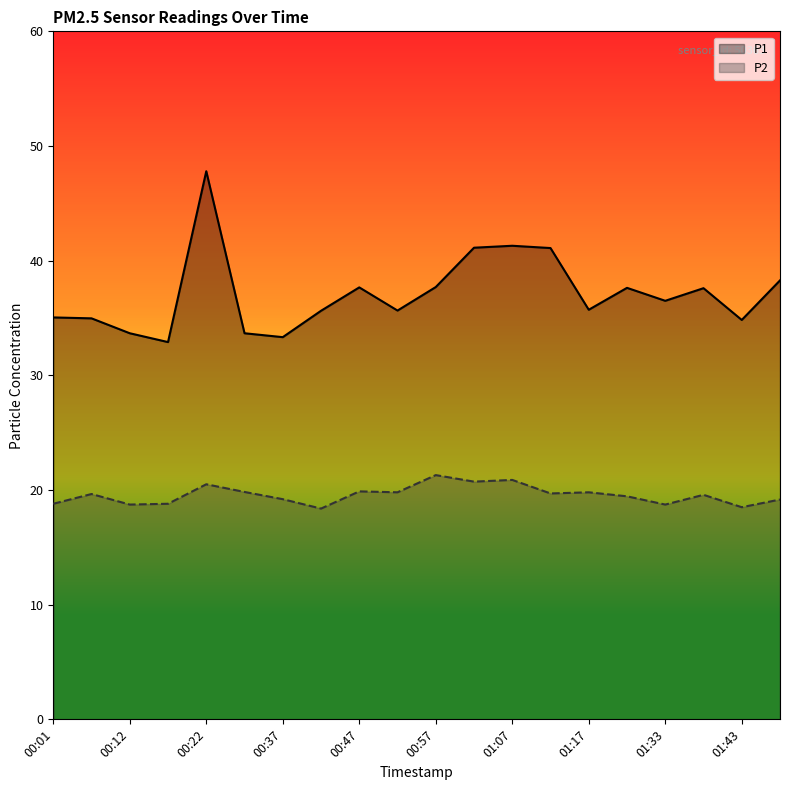

How many lines are shown in the chart?

2